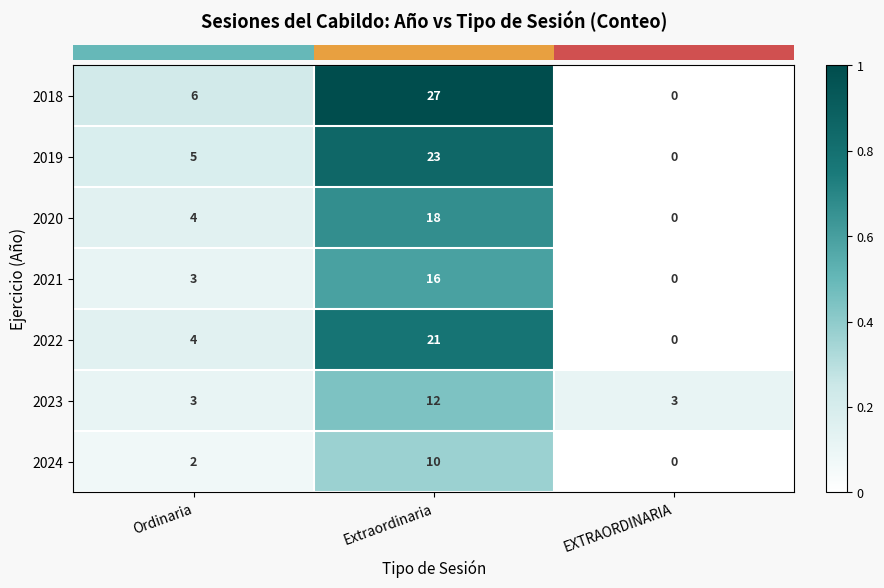

Which series has the largest range (max minus min)?

2018